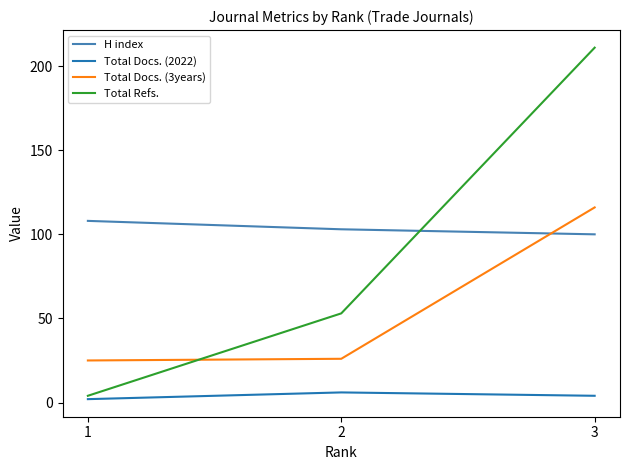

What is the total value across all series at 2?

188